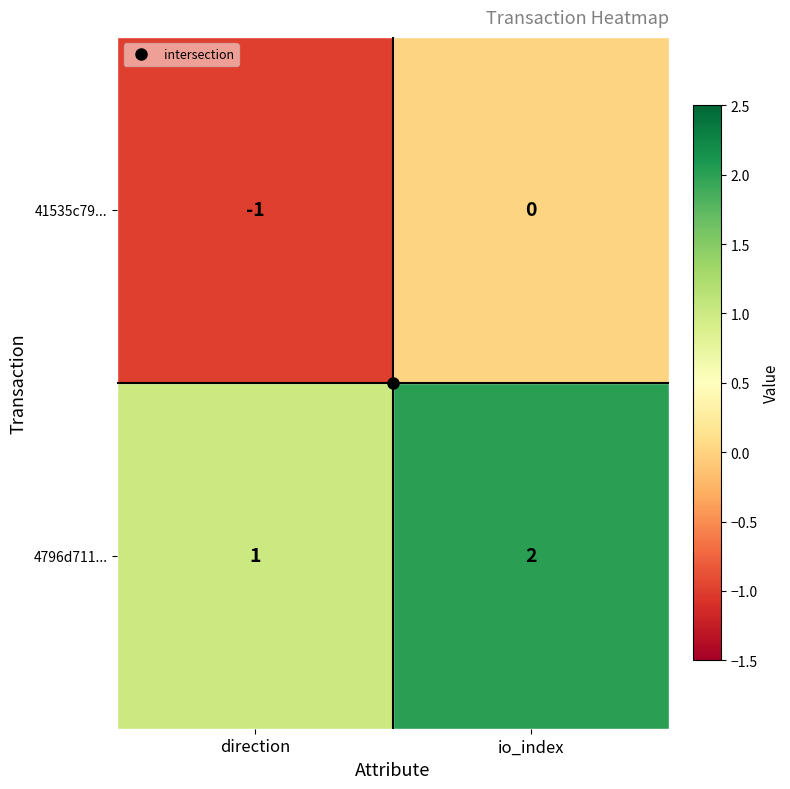

What is the sum of all 4796d711... values?

3